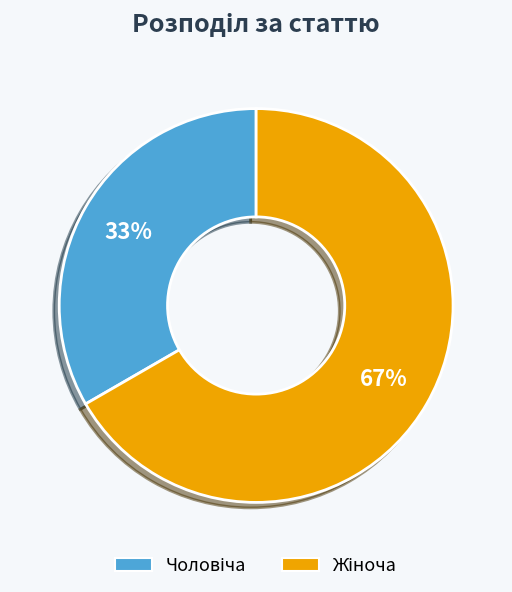

To the nearest percent, what is the average slice percentage?

50%